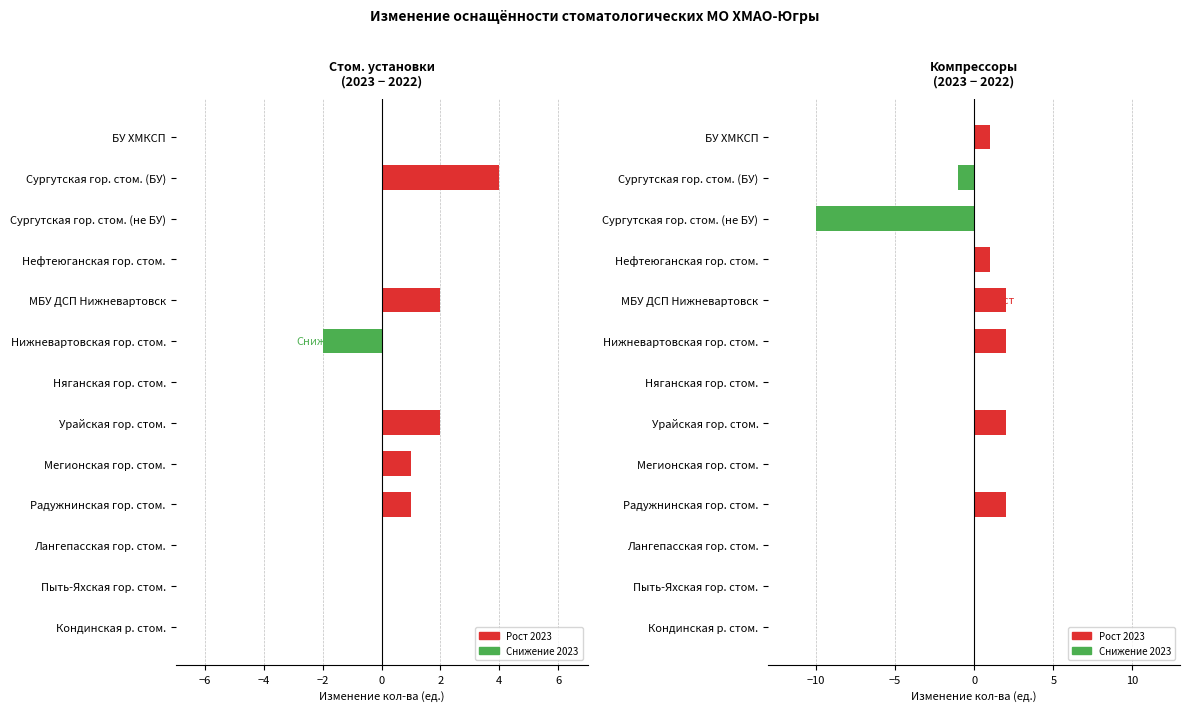

How many values are below zero?

2